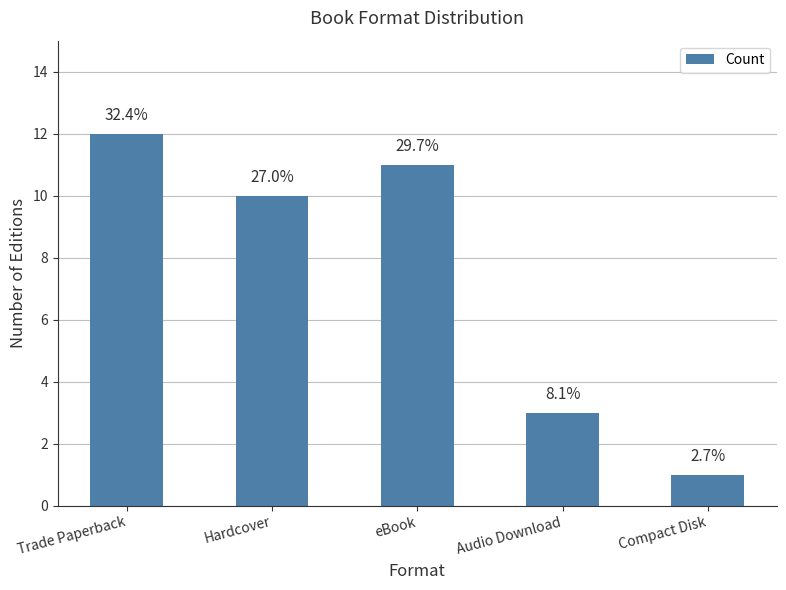

Are the bars horizontal?

No